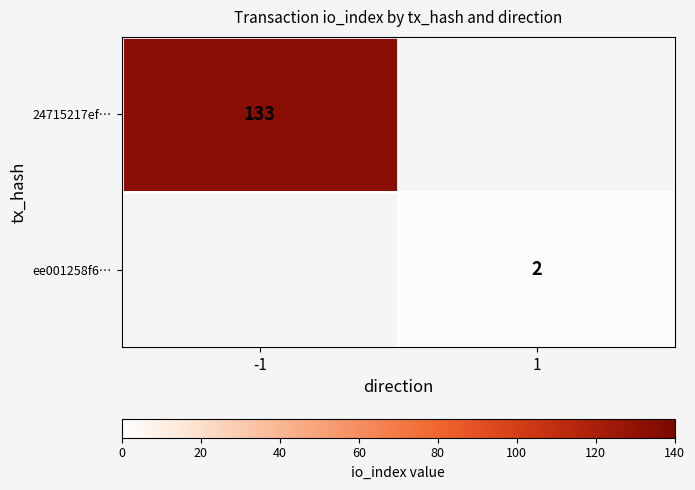

Is it true that ee001258f6… equals 2 at 1?

True